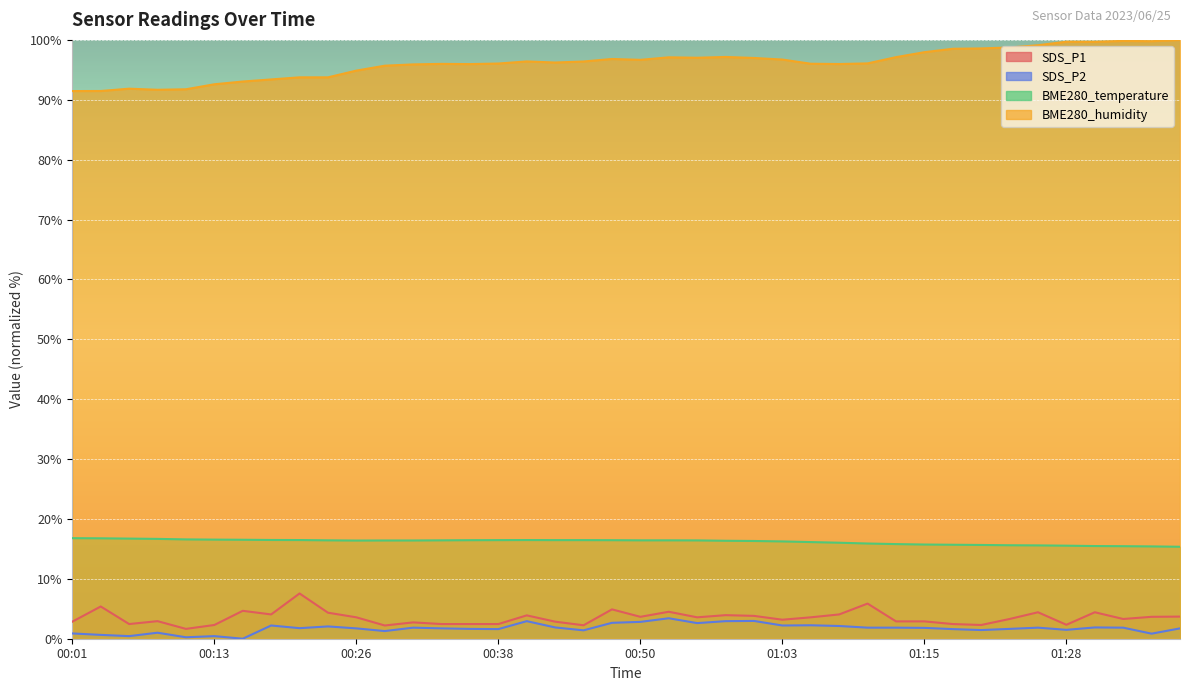

Which series has the largest total across all categories?

BME280_humidity